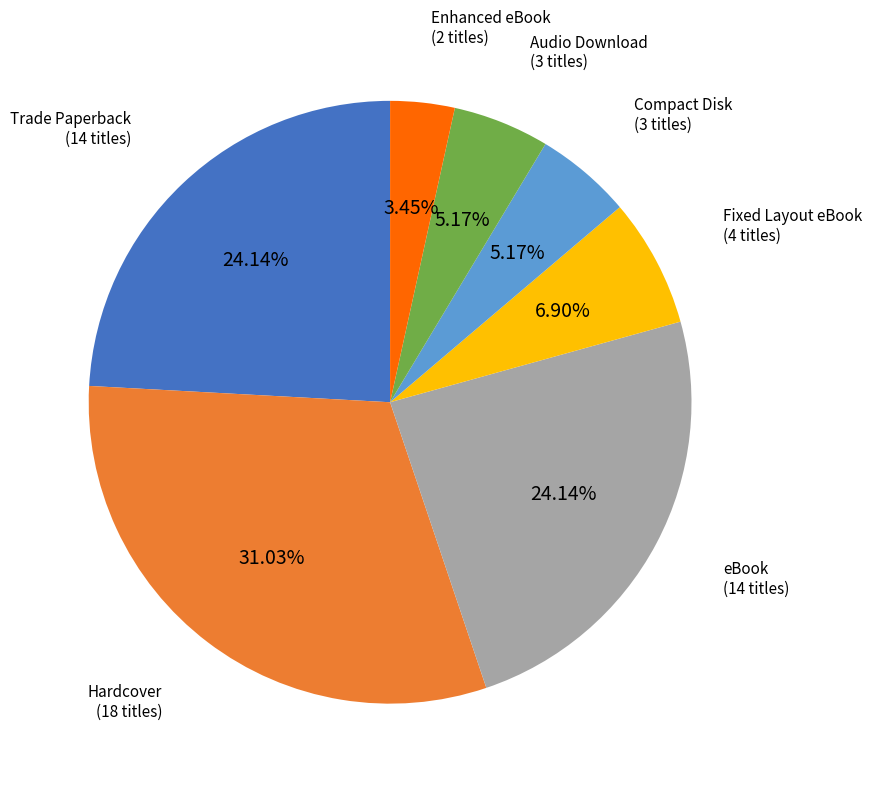

Is there a majority slice in this chart?

No